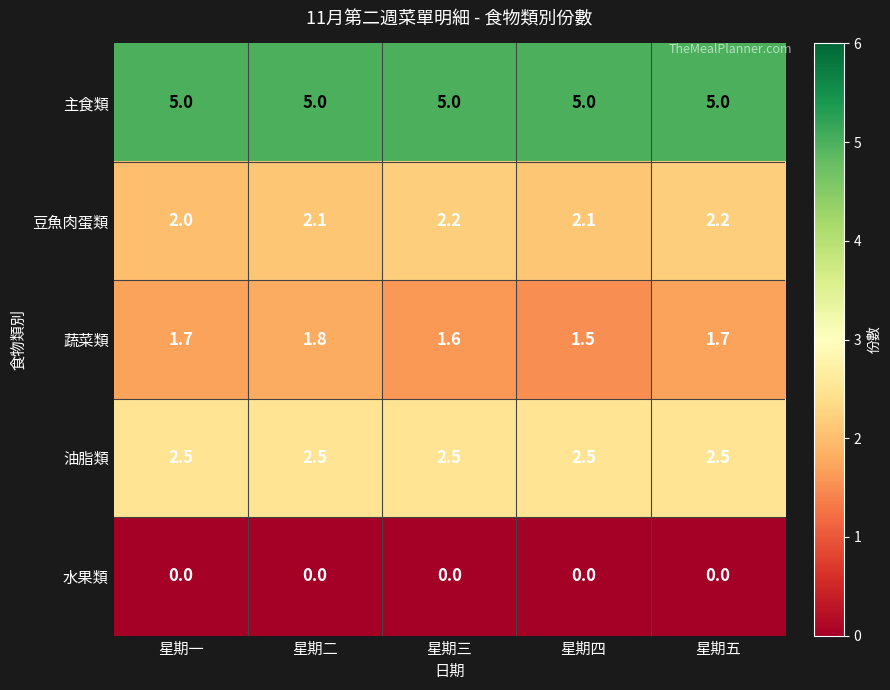

The value of 蔬菜類 at 星期四 is 2.3. True or false?

False